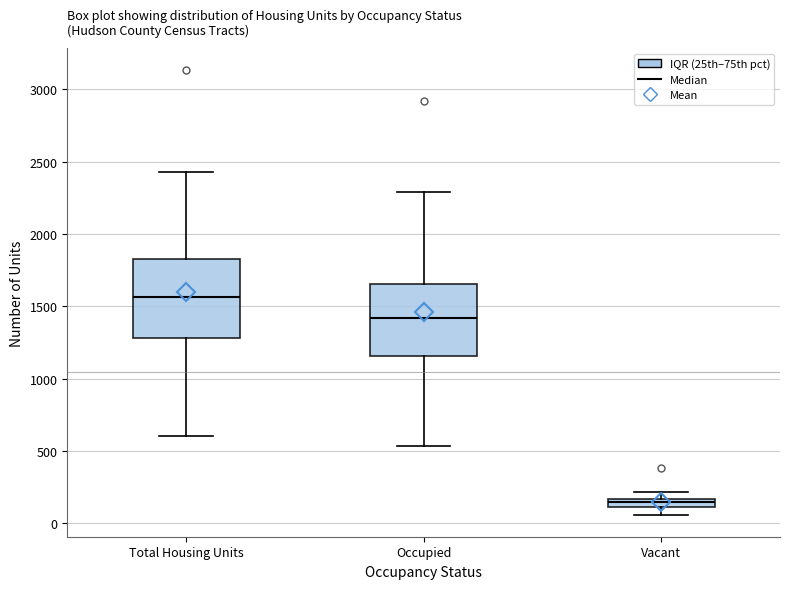

Which box's median line is the highest?

Total Housing Units